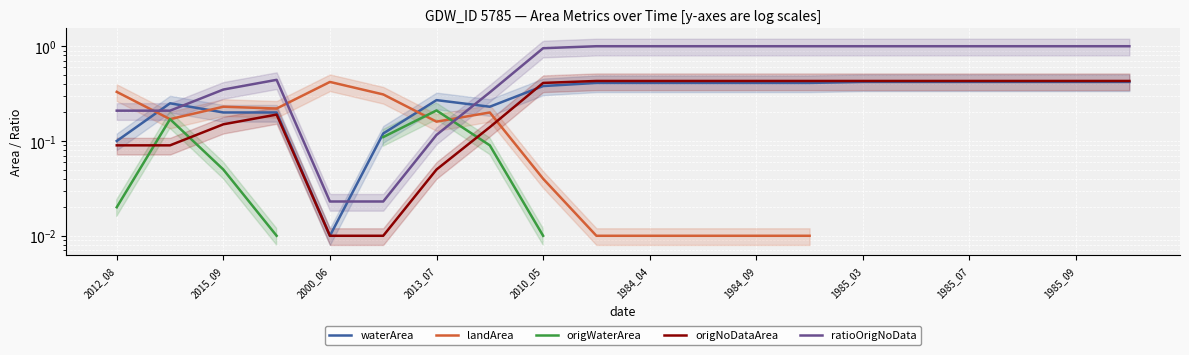

What is the label of the 3rd point from the left?

2000_06